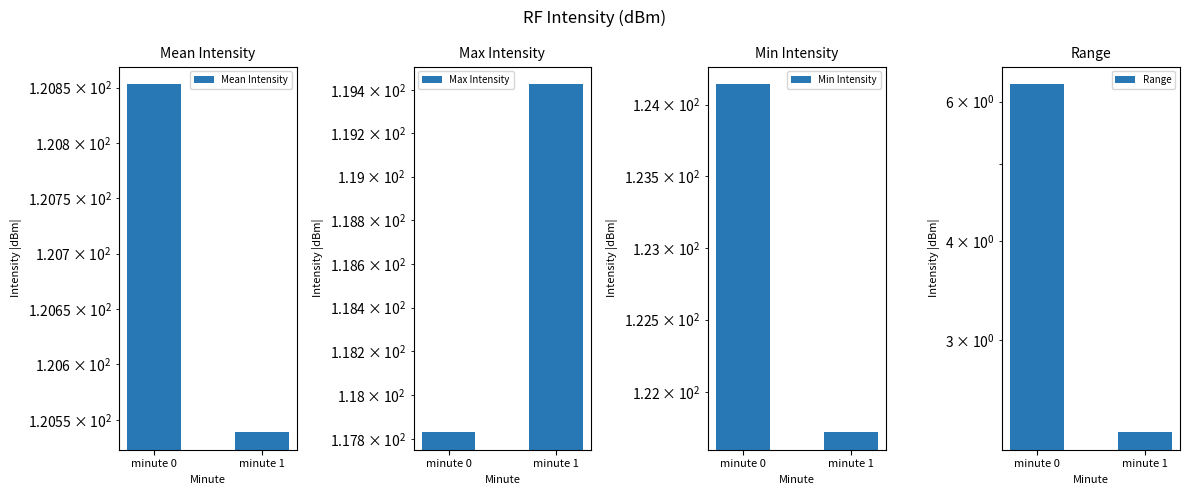

At which label is Max Intensity closest to 118?

minute 0